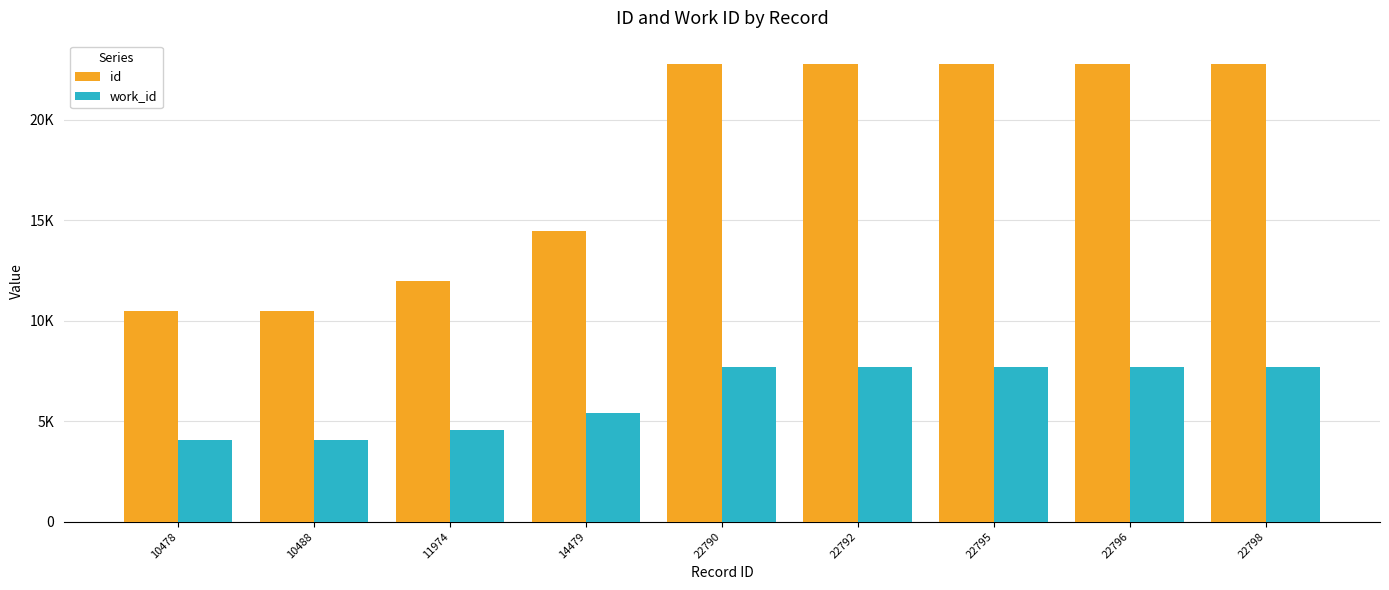

List the series in order of their peak value, highest first.

id, work_id